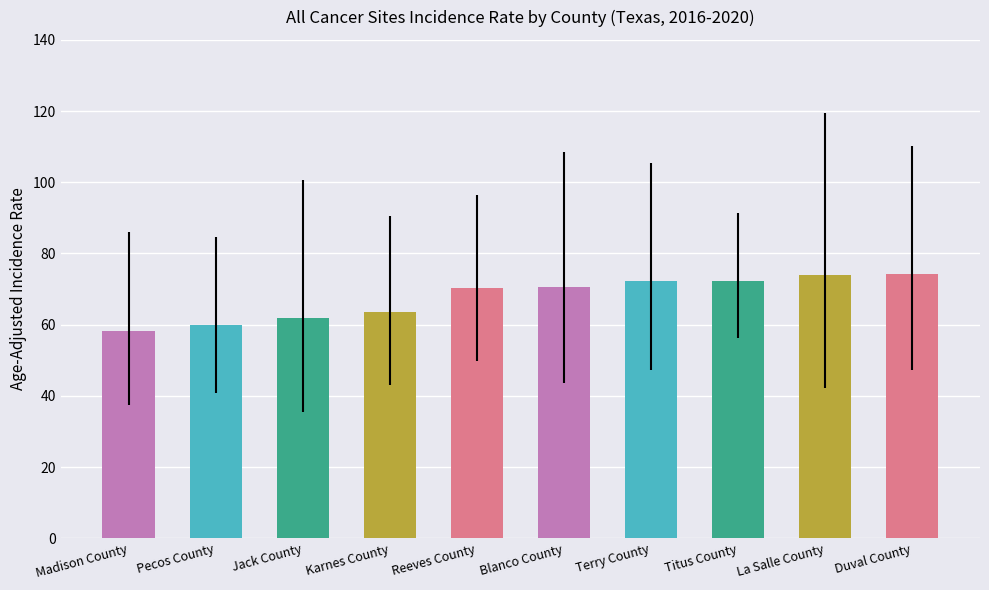

The value at Reeves County is 70.2. True or false?

True